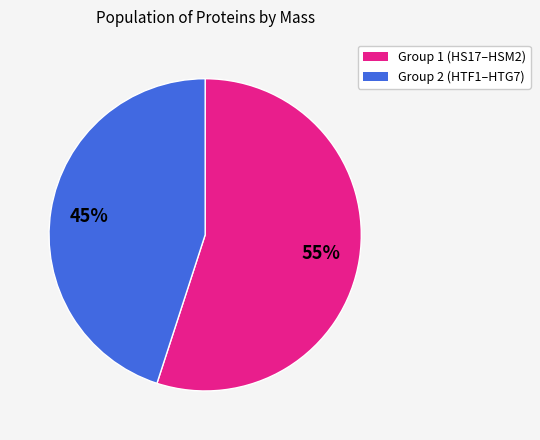

To the nearest percent, what is the difference between the largest and smallest slice percentages?

10%